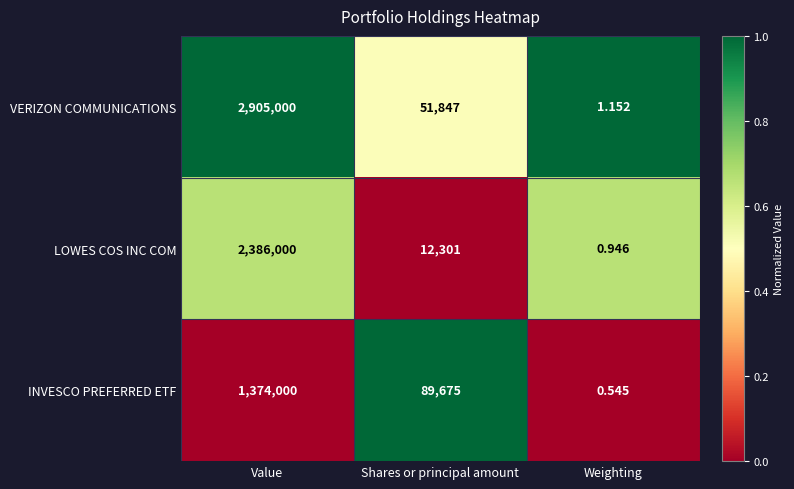

At which category is the sum across all series the highest?

Value